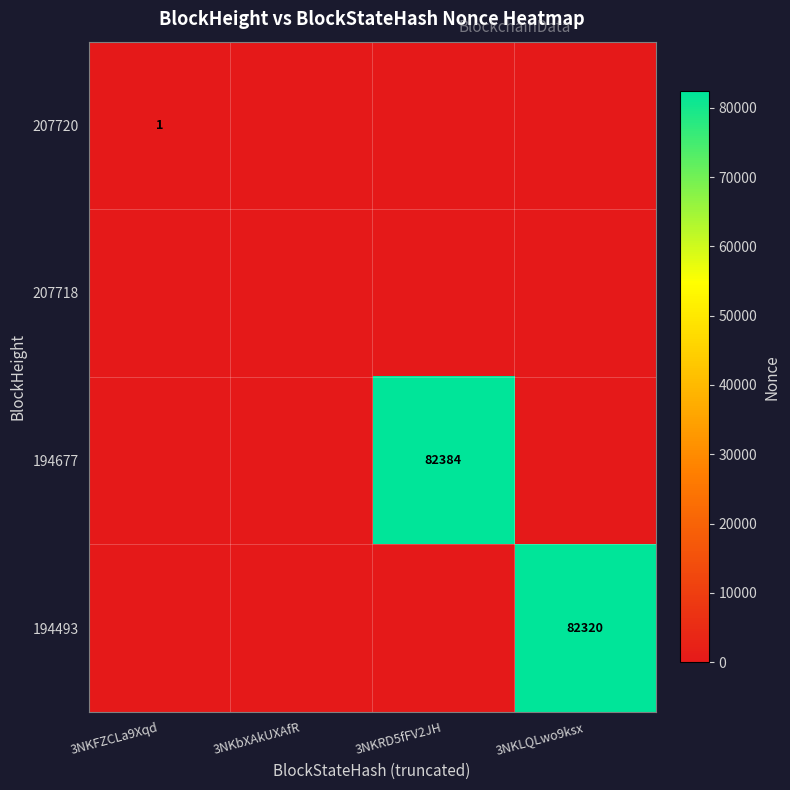

Is it true that 194677 equals 57589 at 3NKRD5fFV2JH?

False